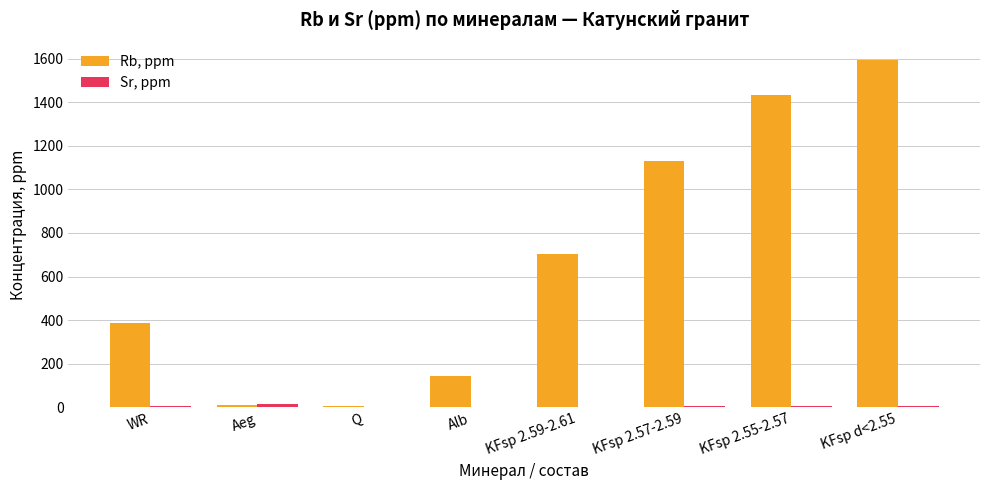

What is the sum of all Rb, ppm values?

5407.9